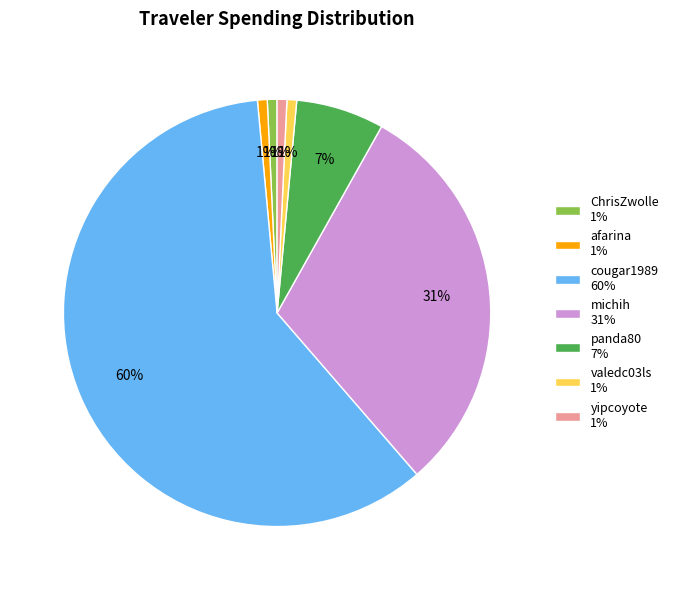

Is it true that yipcoyote 1% is 11% of the pie?

False